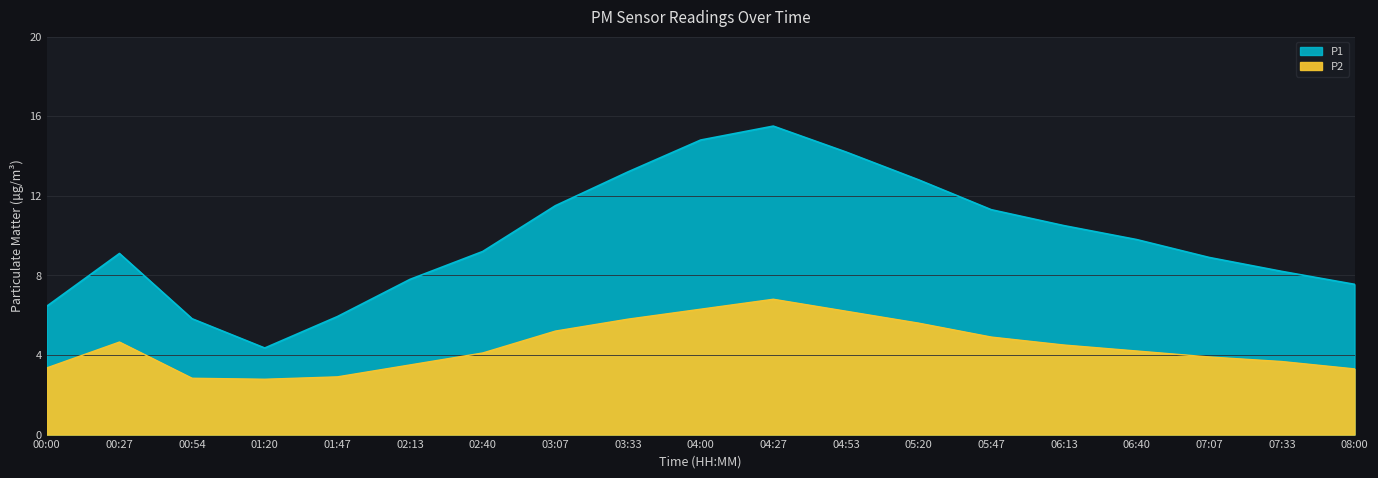

Reading left to right, what are all the values shown in this chart?

P1: 00:00=6.5	00:27=9.1	00:54=5.8	01:20=4.3	01:47=5.9	02:13=7.8	02:40=9.2	03:07=11.5	03:33=13.2	04:00=14.8	04:27=15.5	04:53=14.2	05:20=12.8	05:47=11.3	06:13=10.5	06:40=9.8	07:07=8.9	07:33=8.2	08:00=7.5
P2: 00:00=3.4	00:27=4.7	00:54=2.8	01:20=2.8	01:47=2.9	02:13=3.5	02:40=4.1	03:07=5.2	03:33=5.8	04:00=6.3	04:27=6.8	04:53=6.2	05:20=5.6	05:47=4.9	06:13=4.5	06:40=4.2	07:07=3.9	07:33=3.7	08:00=3.3